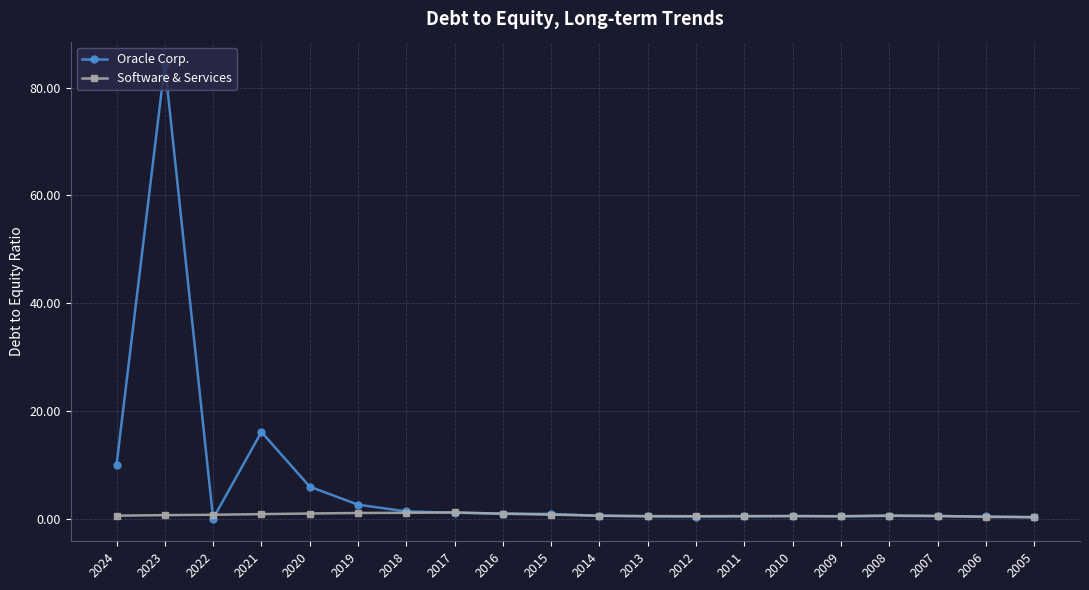

What is the maximum value shown in the chart?

84.3